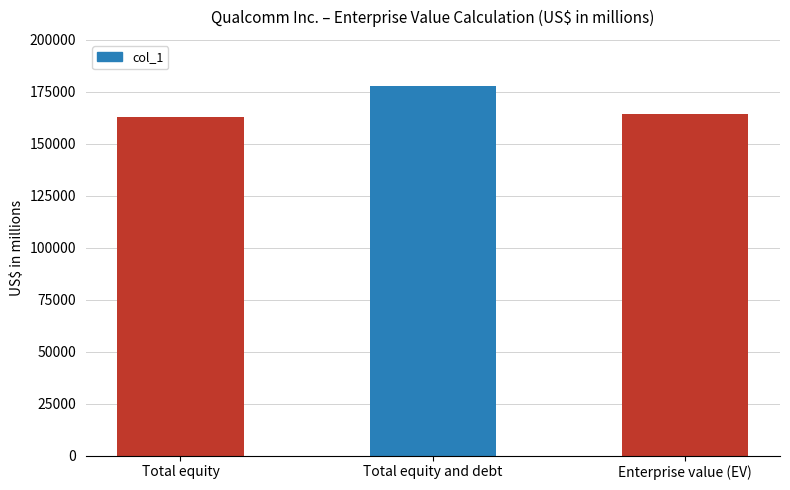

Reading left to right, transcribe all the data shown in this chart.

163009	177643	164343